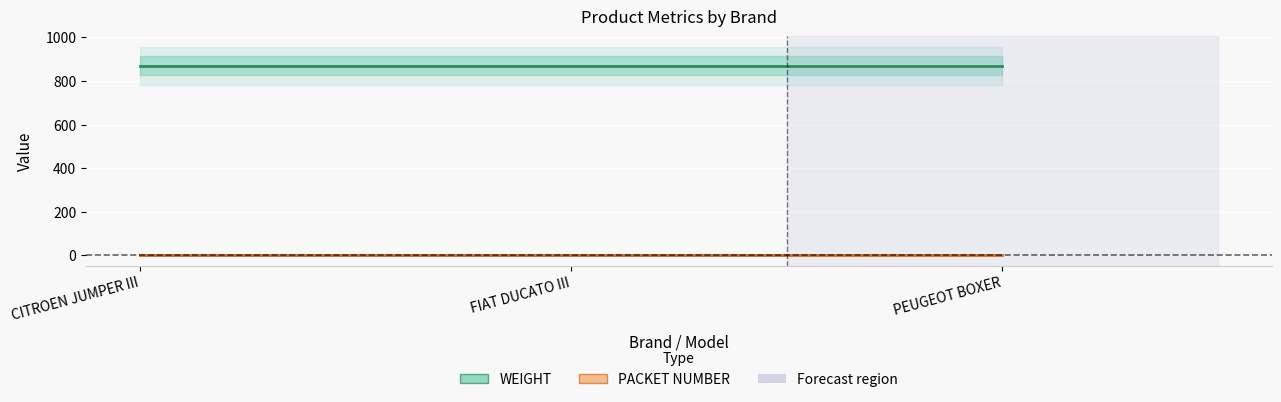

What is the average value of the WEIGHT series?

870